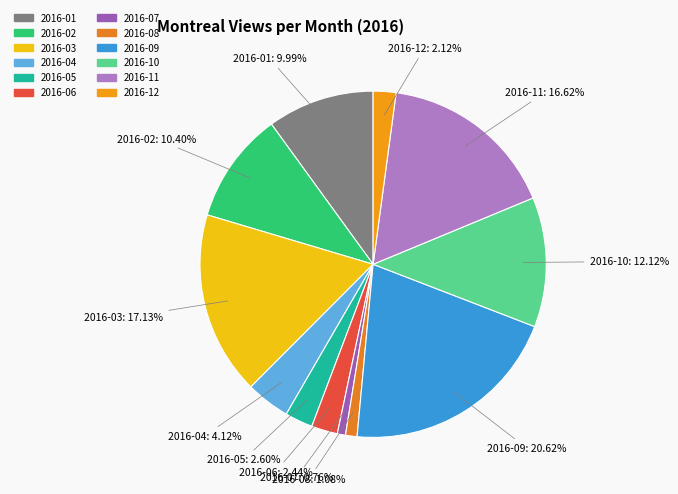

What is the ratio of the value at 2016-09 to the value at 2016-10?

1.7